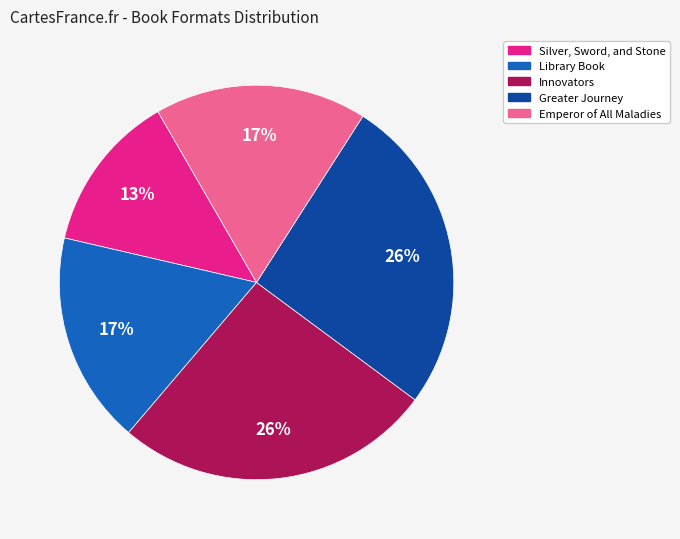

What is the ratio of the value at Library Book to the value at Silver, Sword, and Stone?

1.3